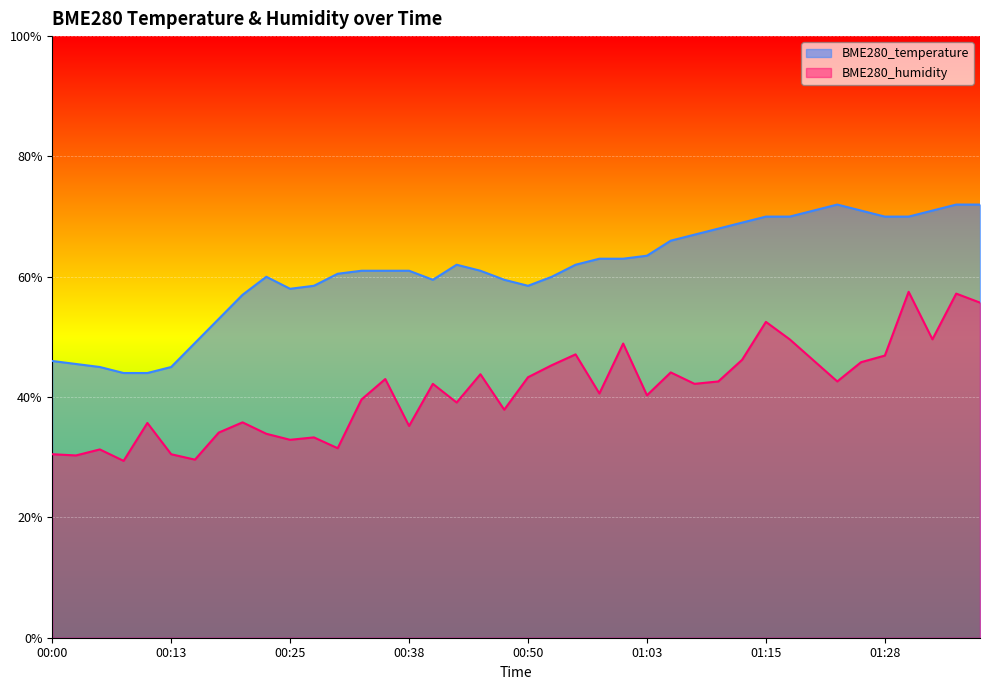

What is the label of the 39th point from the left?

01:36